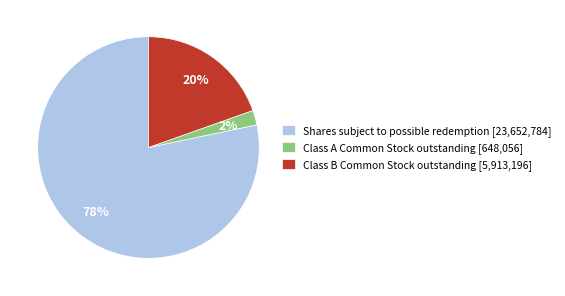

Which category has the smallest portion of the pie?

Class A Common Stock outstanding [648,056]